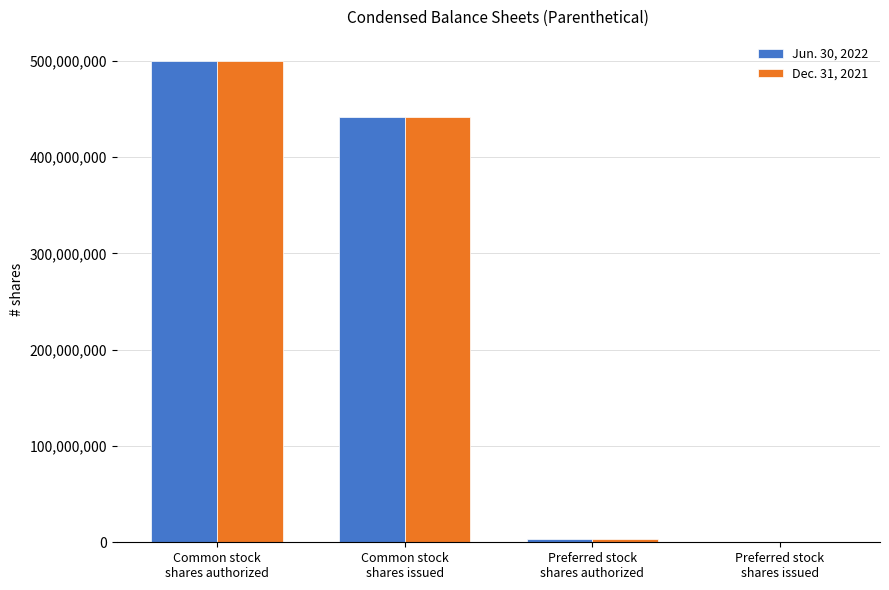

How many groups of bars are there?

4